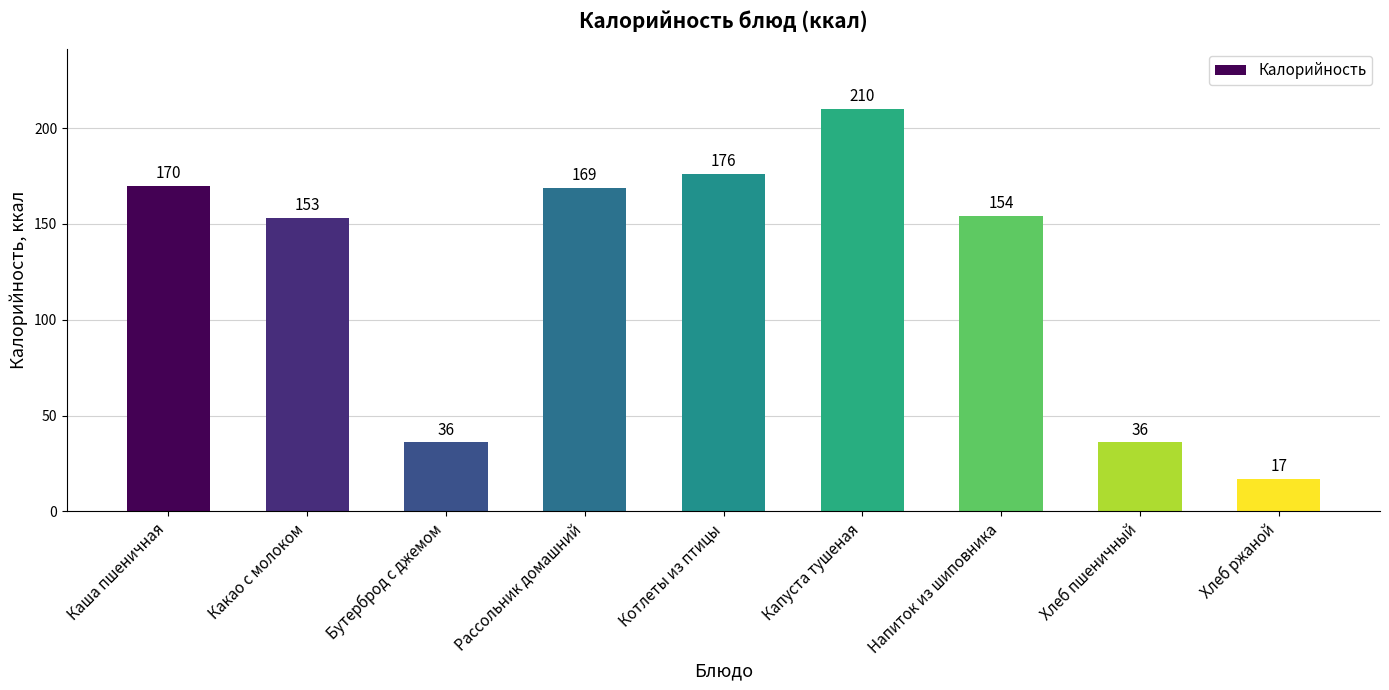

Which category has the highest value across all series?

Капуста тушеная